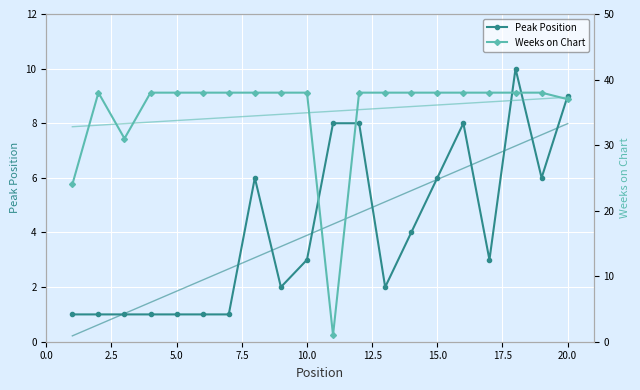

Which series ends up on top after the final intersection of Weeks on Chart and Peak Position?

Weeks on Chart